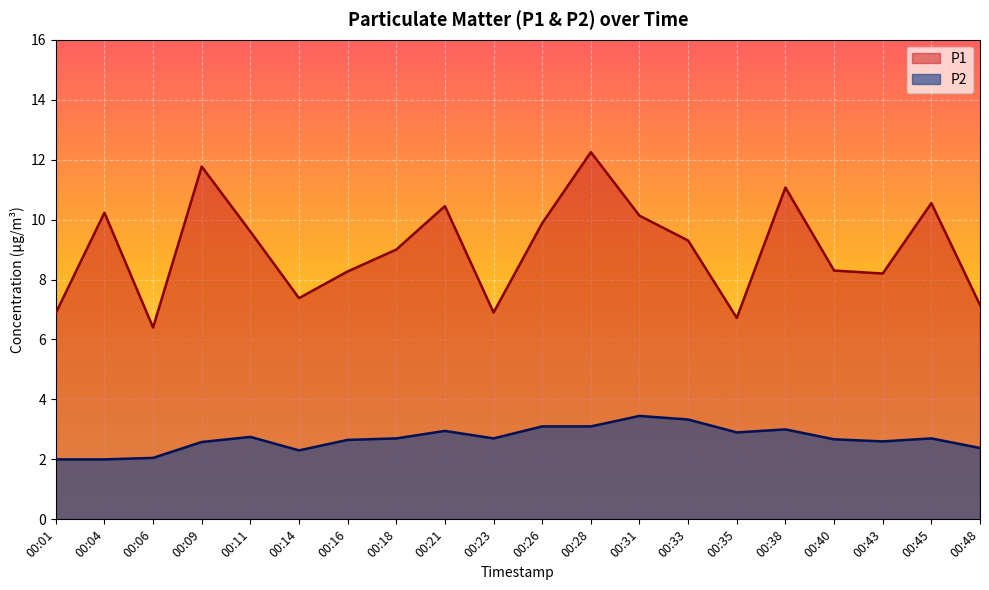

What is the sum of all P1 values?

180.4